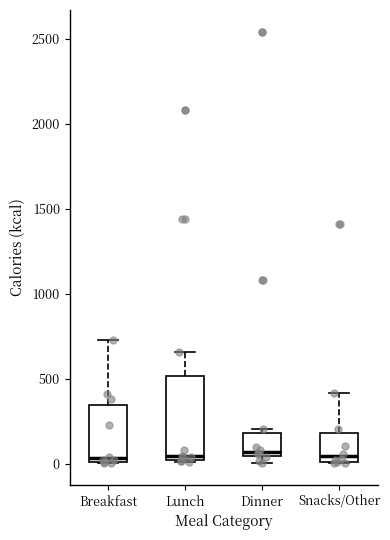

Where does the upper whisker of the box for Snacks/Other end on the y-axis? The values are not printed on the chart, so give them approximately, as read against the axis.

400